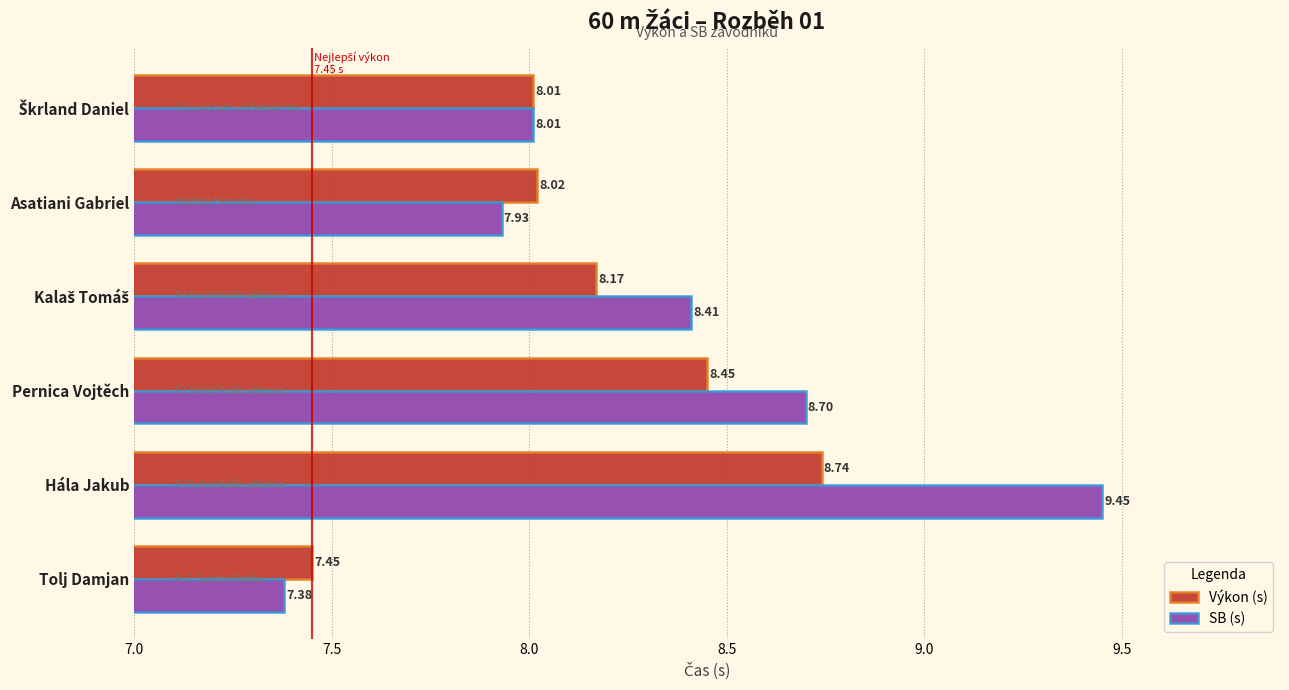

Between Pernica Vojtěch and Tolj Damjan, which series saw the biggest shift?

SB (s)